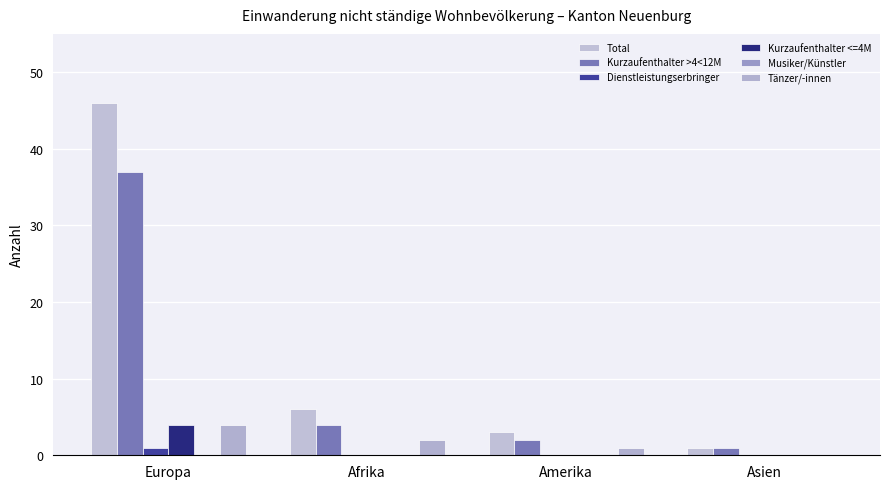

Are the bars grouped side by side (vs. stacked)?

Yes